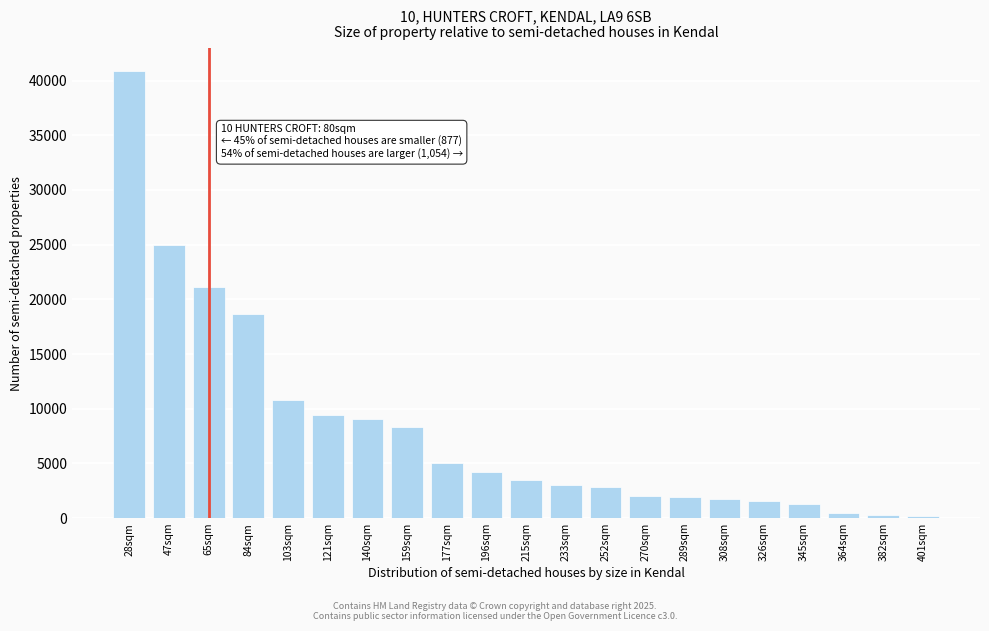

What is the value of the 8th bar from the left?

8348.3